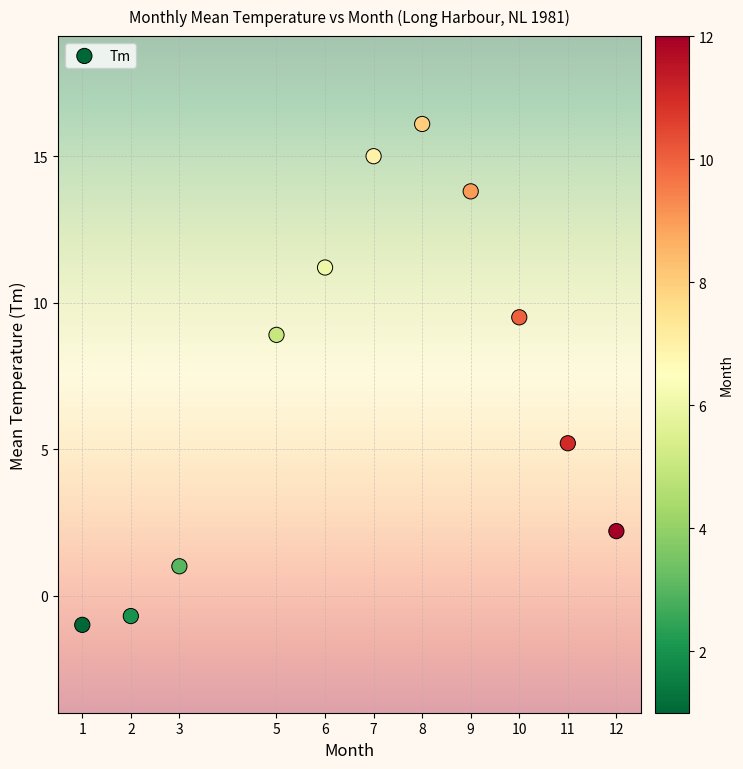

What is the range of X values (max minus min)?

11.0